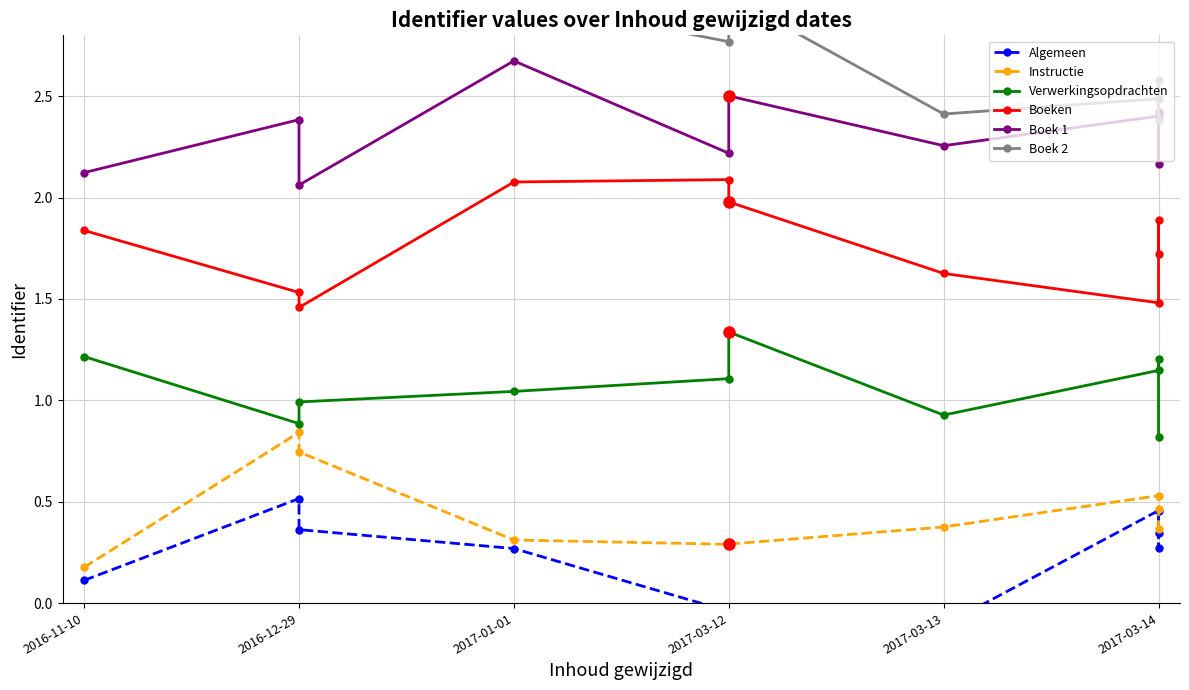

What is the total value across all series at 2016-12-29?

9.1